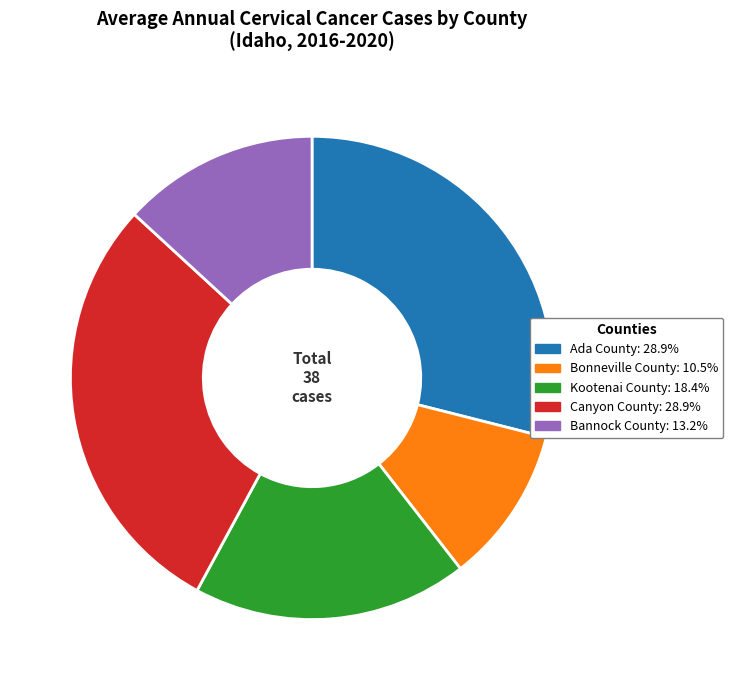

Combined, do Bannock County and Ada County account for over 50%?

No